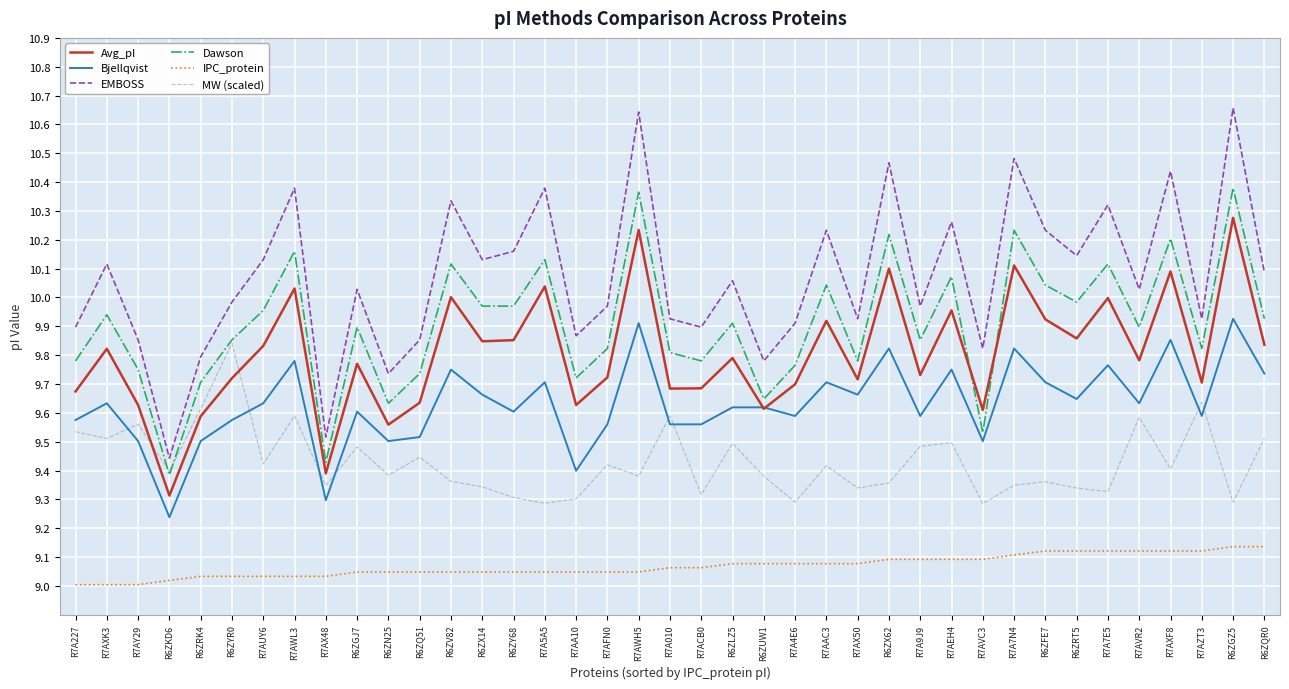

Which series changed the most between R6ZRK4 and R6ZX62?

EMBOSS